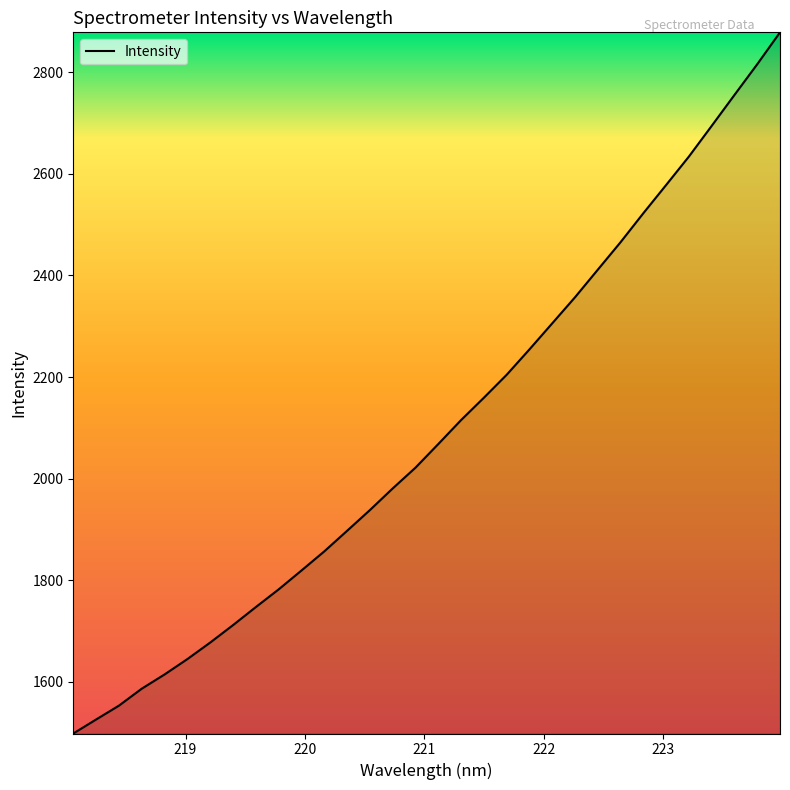

What is the smallest value displayed?

1498.0